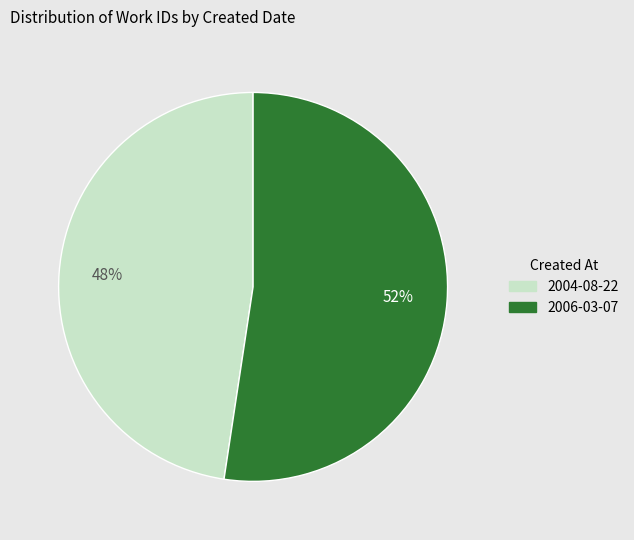

To the nearest percent, what percentage of the pie is 2006-03-07?

52%